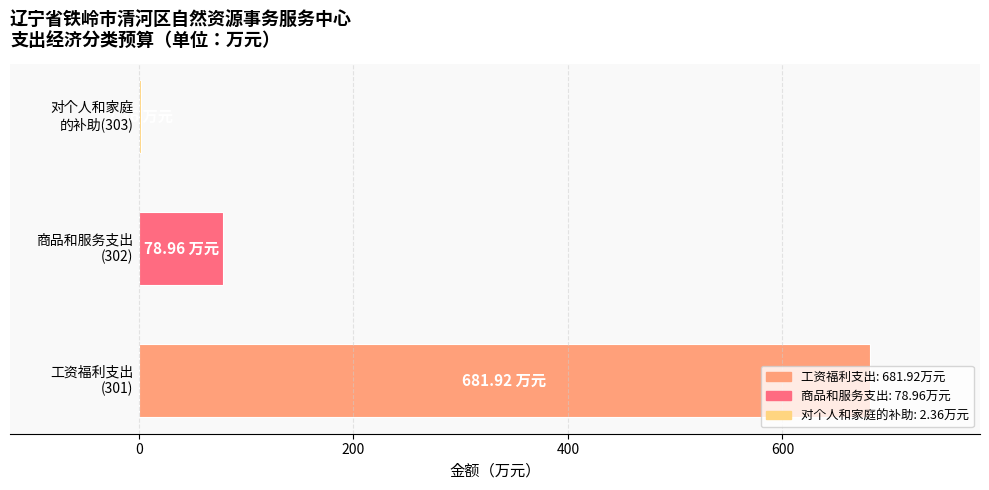

What is the sum of all values?

763.2